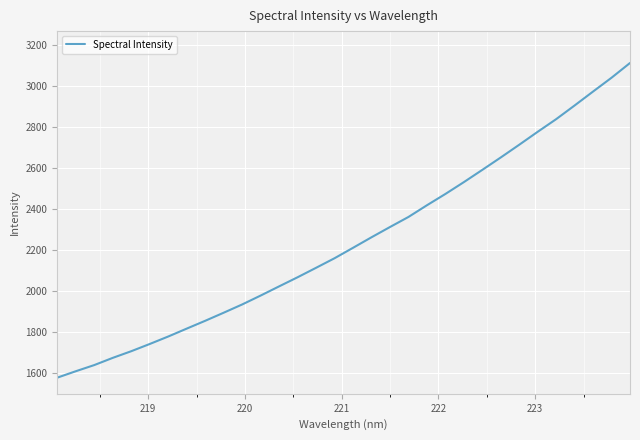

What is the average value?

2240.5